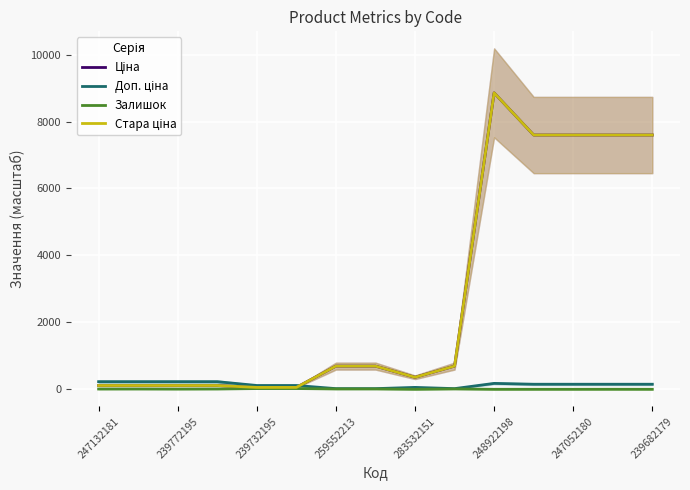

Is it true that Ціна equals 292.8 at 9?

False